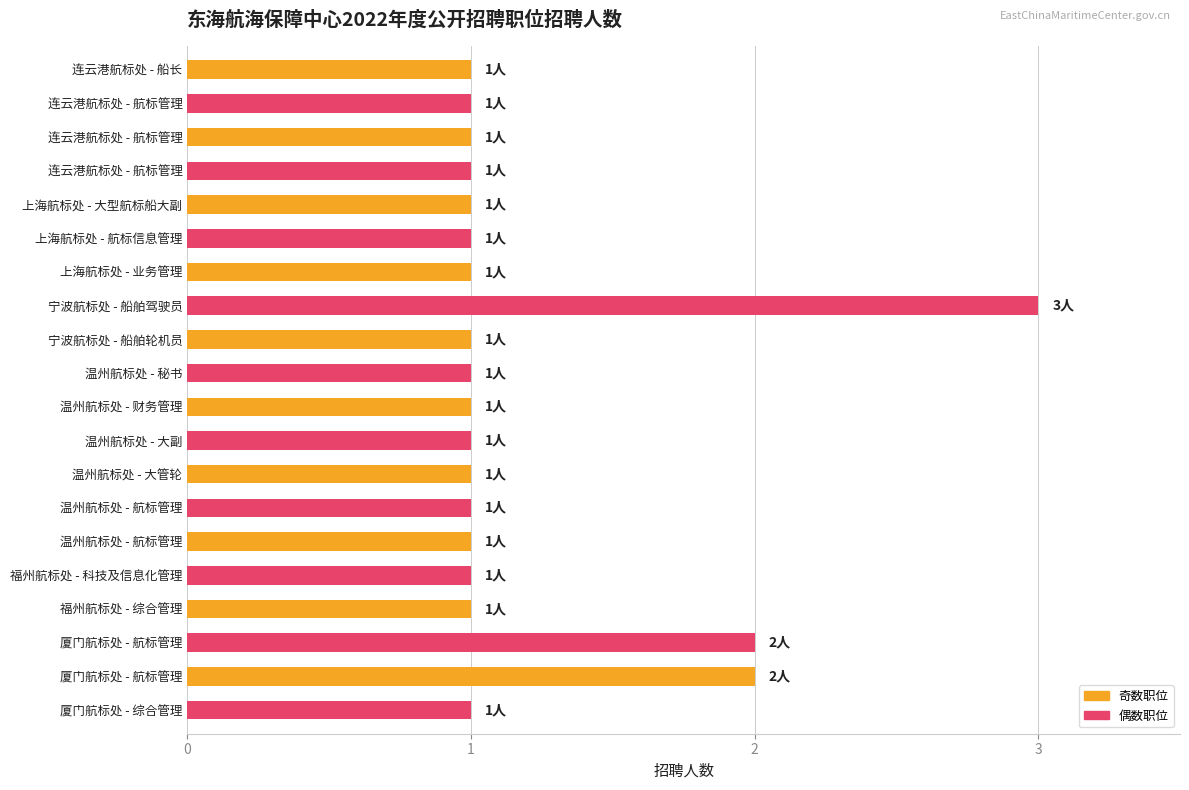

Are the bars grouped side by side (vs. stacked)?

No